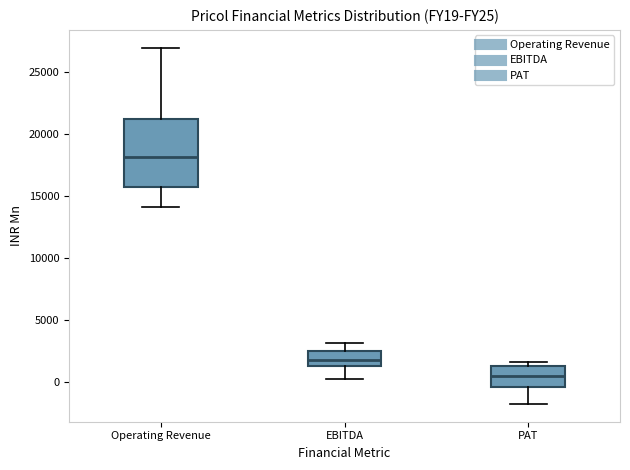

Where is the upper edge of the box for EBITDA on the y-axis? The values are not printed on the chart, so give them approximately, as read against the axis.

2500